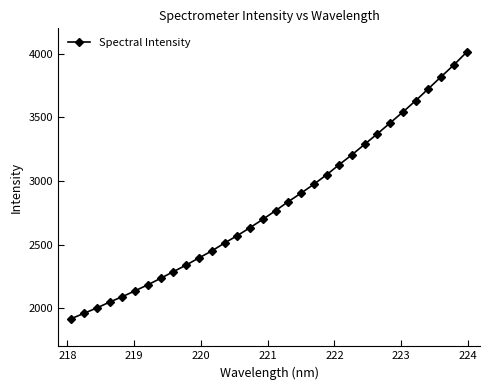

What is the maximum value shown in the chart?

4012.8